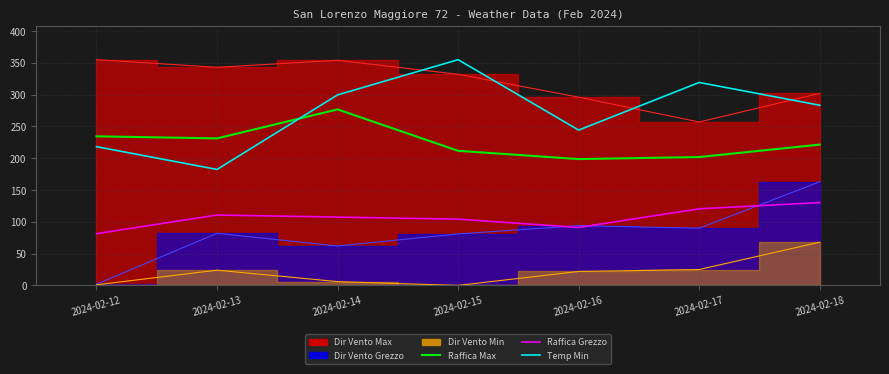

What is the average value of the Temp Min (scaled) series?

271.7